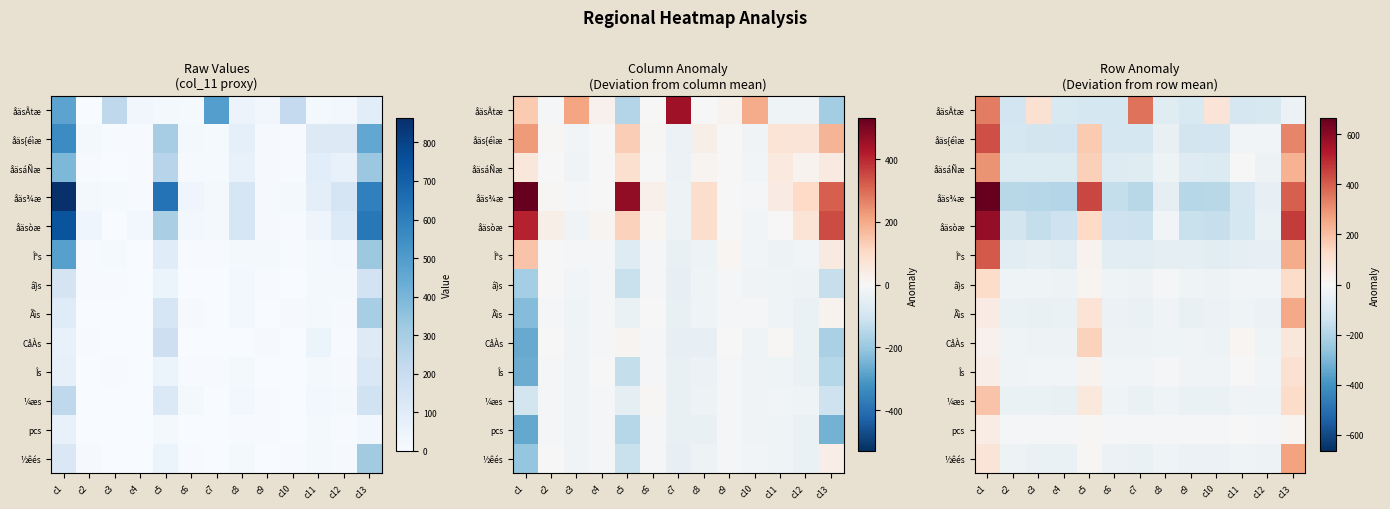

How many data points does each series have?

13